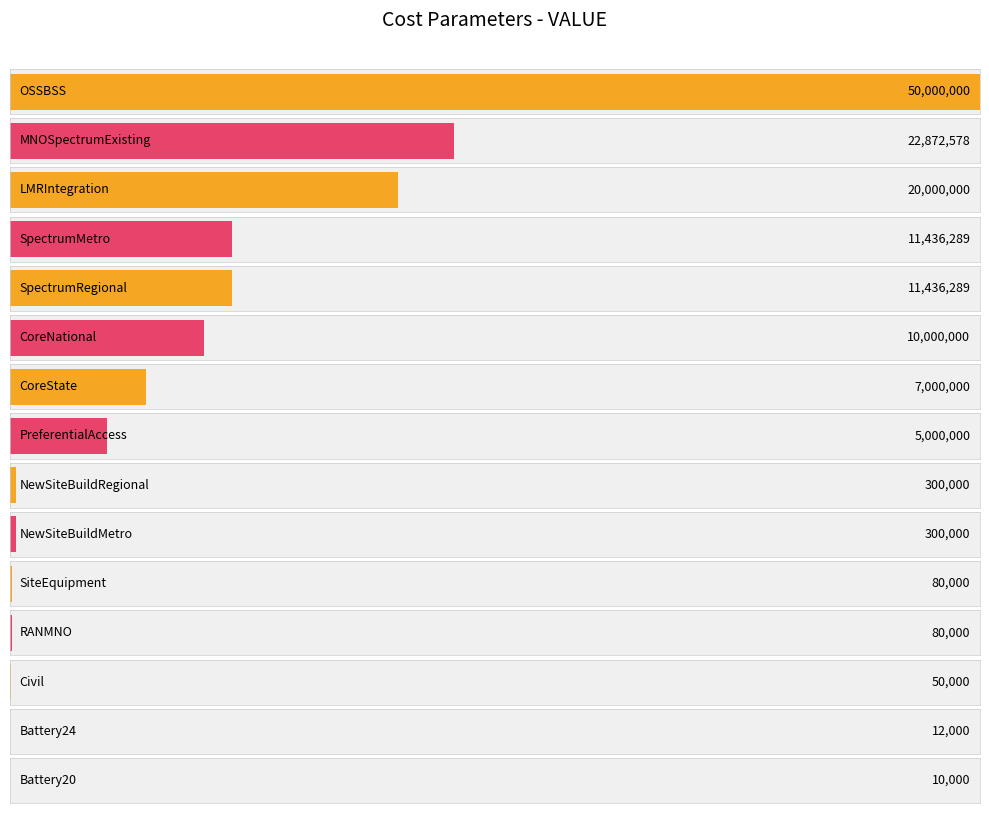

At which label is VALUE closest to 25000000?

MNOSpectrumExisting